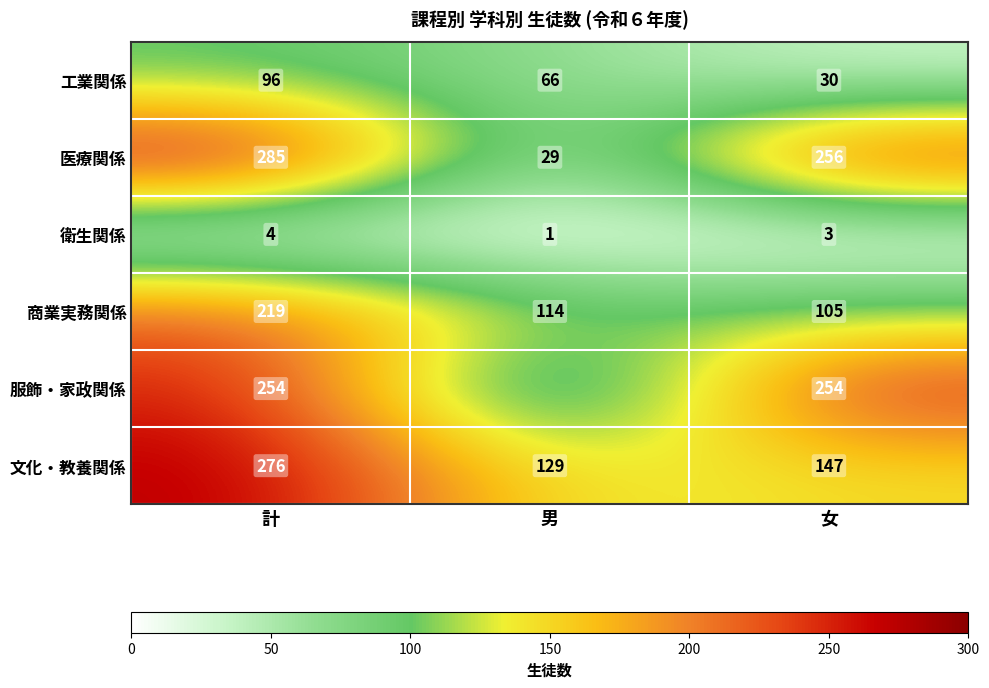

How many values in the 工業関係 series are below 66?

1